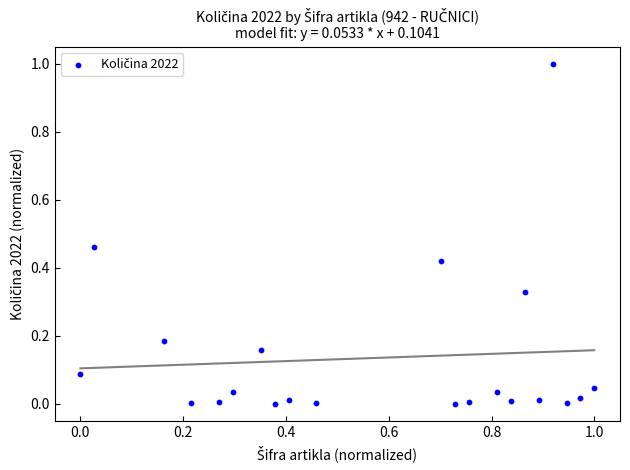

What is the range of X values (max minus min)?

1.0